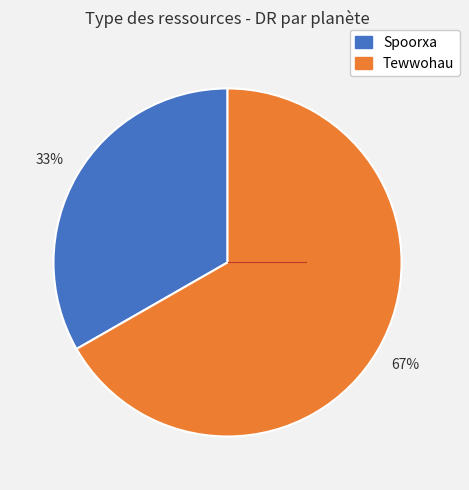

The Spoorxa slice represents 25% of the pie. True or false?

False